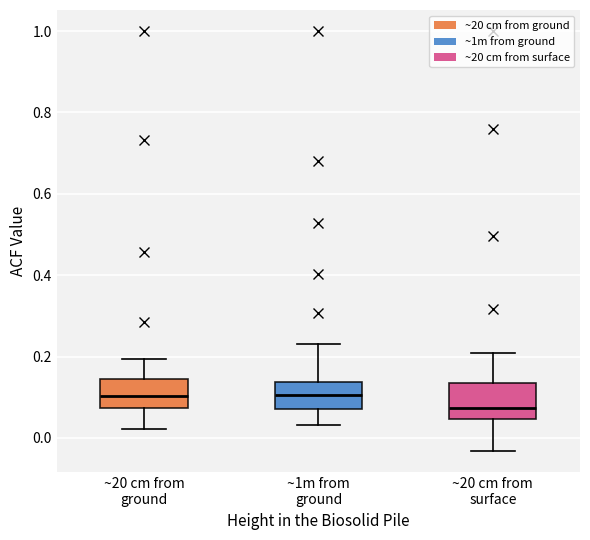

Reading left to right, read every box against the y-axis: the position of its median line, the range the box covers, and the ends of its whiskers. The values are not printed on the chart, so give them approximately, as read against the axis.

~20 cm from ground: median 0.10, box 0.08 to 0.14, whiskers 0.02 to 0.20
~1m from ground: median 0.10, box 0.08 to 0.14, whiskers 0.04 to 0.24
~20 cm from surface: median 0.08, box 0.04 to 0.14, whiskers -0.04 to 0.20